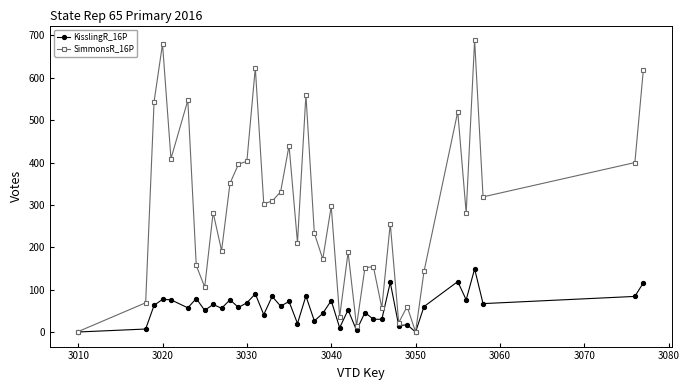

Count the number of categories in the chart.

40